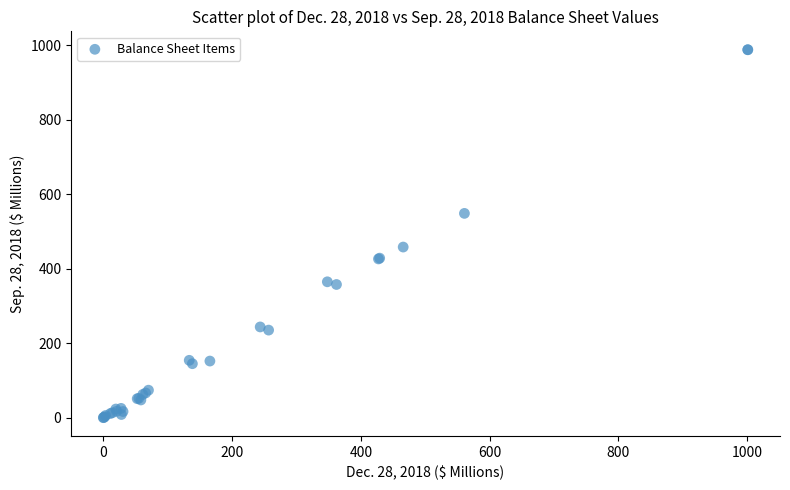

What Y value in the scatter plot is closest to 493?

458.1